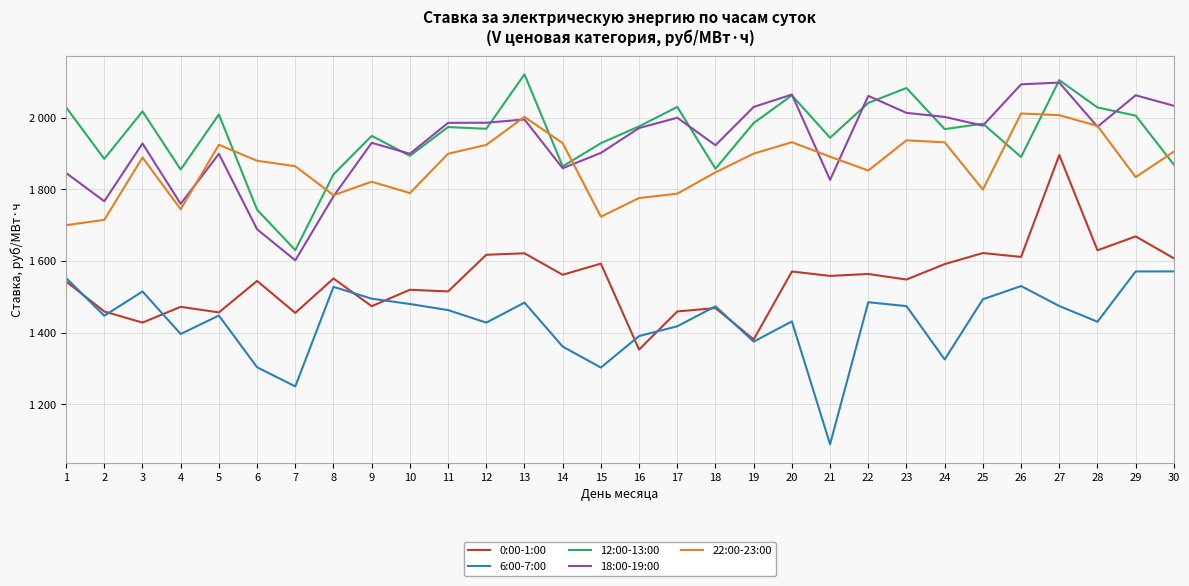

Which category has the lowest value across all series?

21